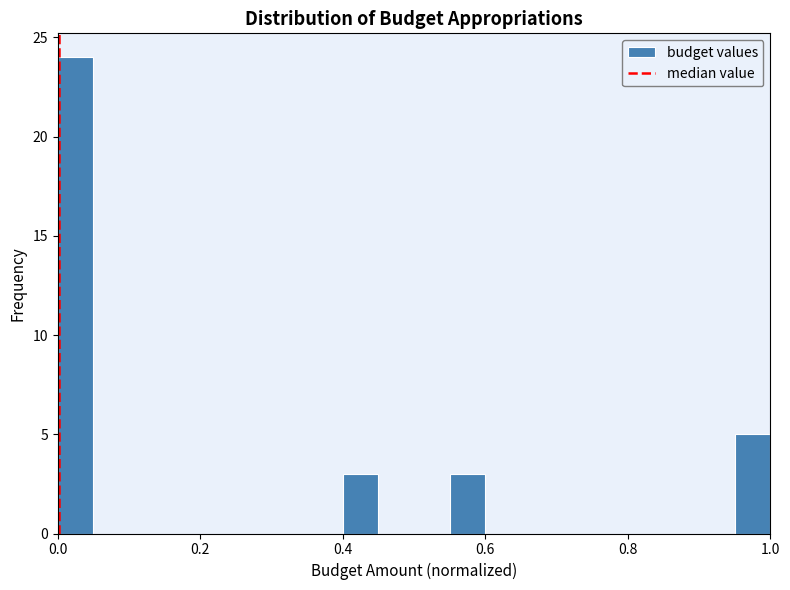

Read against the x-axis, roughly where is the centre of the tallest bar?

0.02